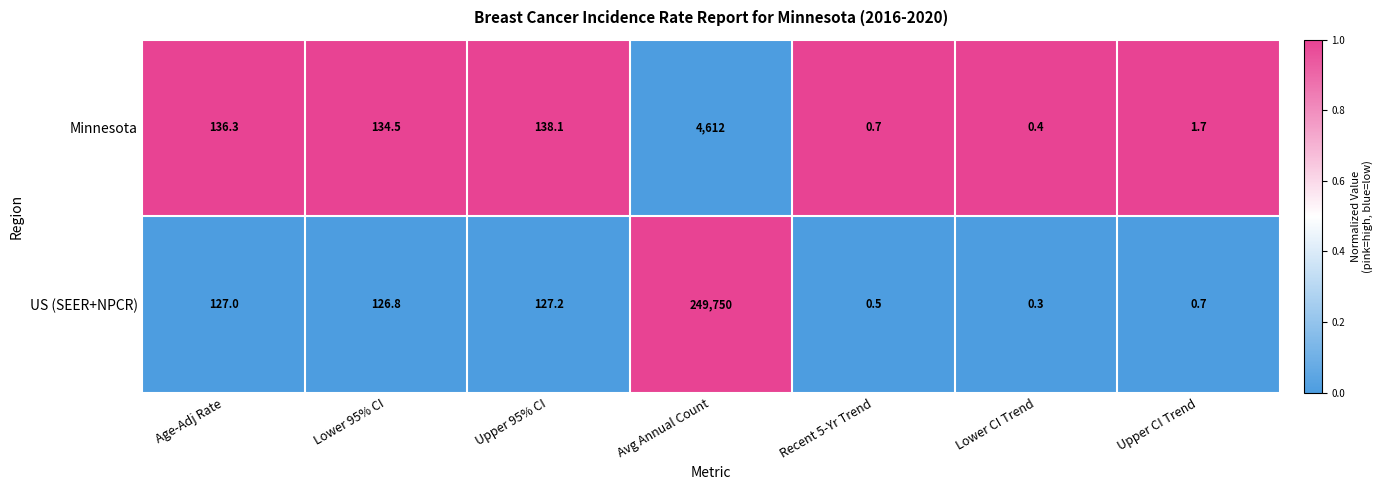

The value of Minnesota at Recent 5-Yr Trend is 0.7. True or false?

True